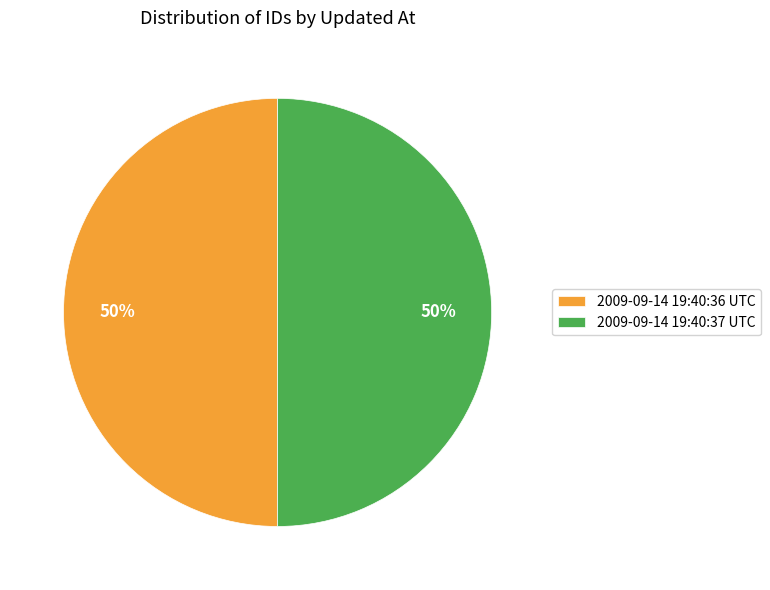

Approximately how many times larger is the value at 2009-09-14 19:40:36 UTC compared to 2009-09-14 19:40:37 UTC?

1.0